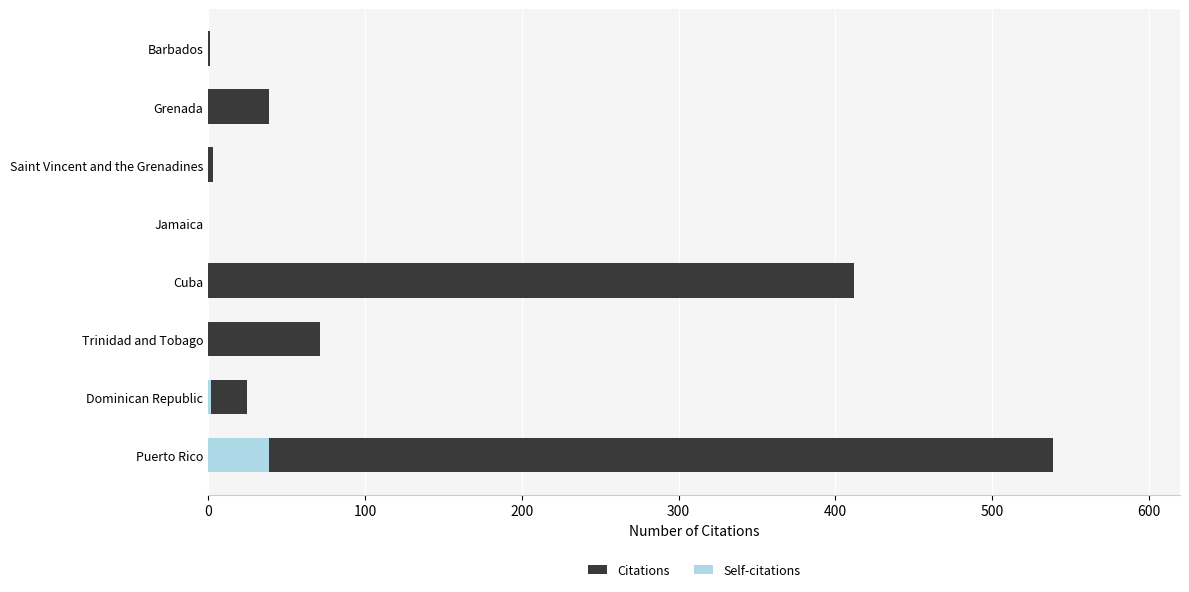

True or false: Self-citations has a value of 39 at Puerto Rico.

True